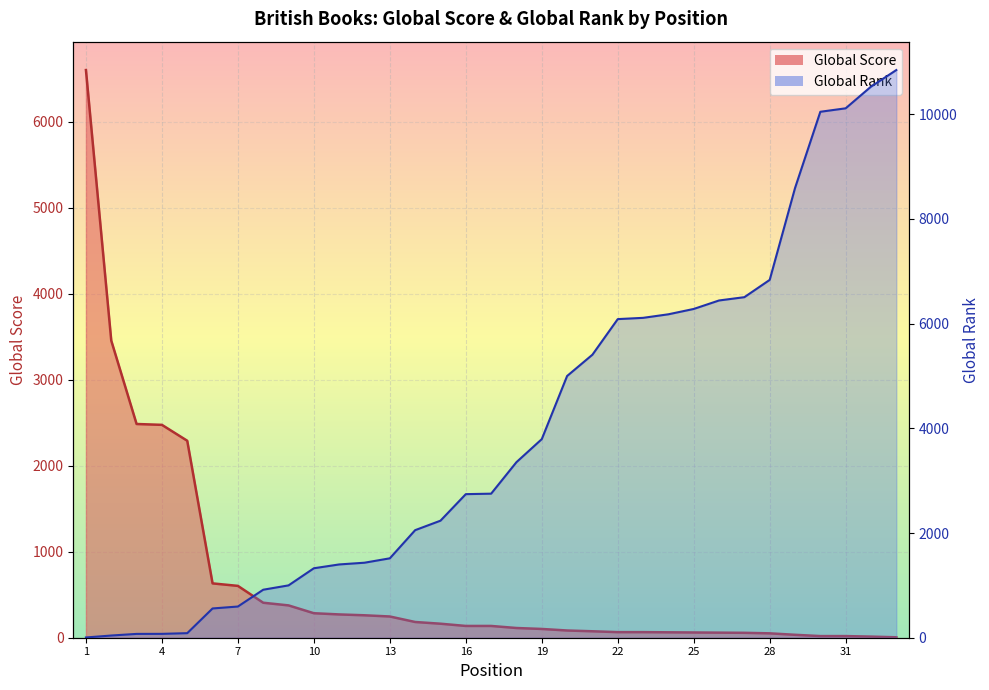

How many lines are shown in the chart?

2